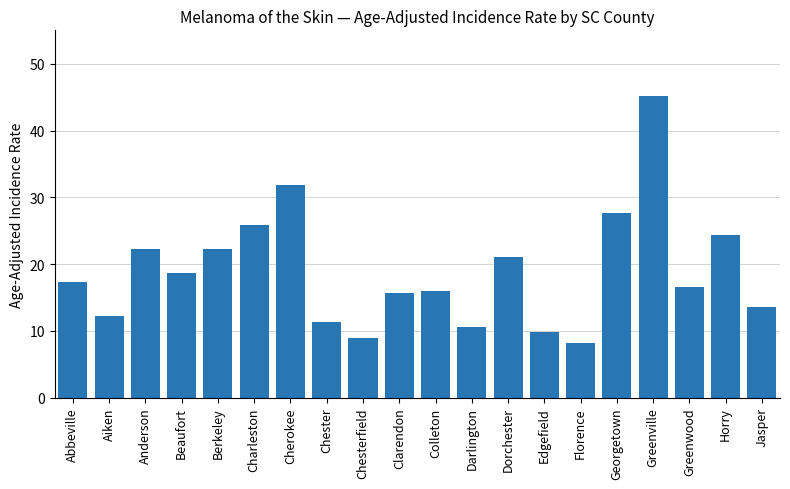

What is the change in value from Abbeville to Charleston?

+8.5